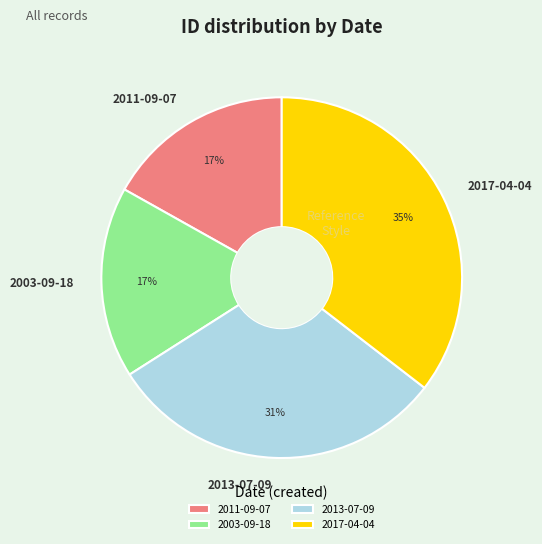

Is it true that 2017-04-04 is 21% of the pie?

False